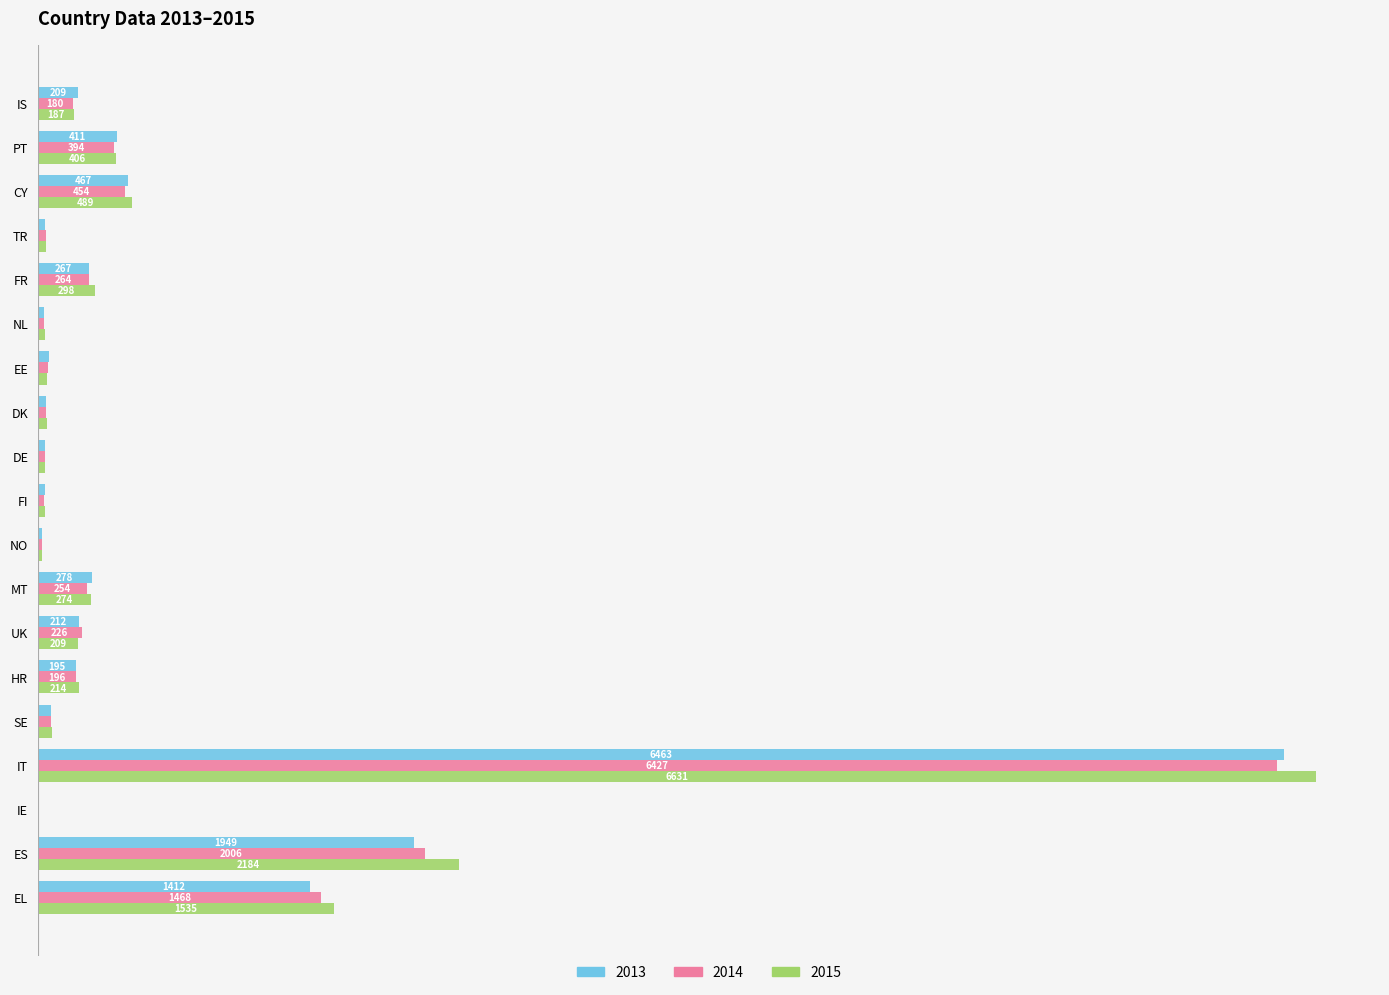

Is the value of 2013 at IT greater than the value of 2015 at FI?

Yes